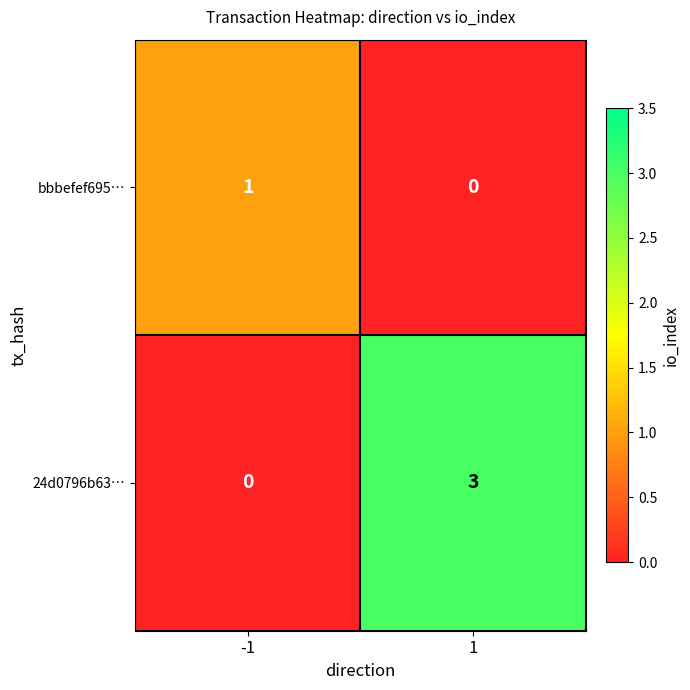

How many data points does each series have?

2